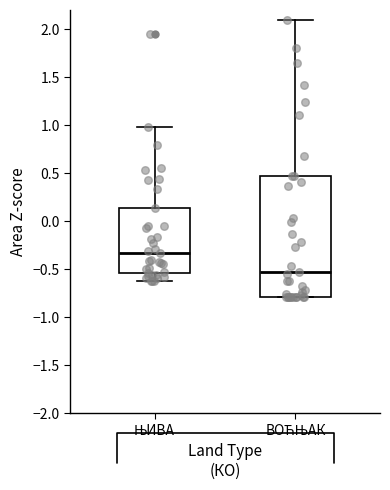

Reading left to right, read every box against the y-axis: the position of its median line, the range the box covers, and the ends of its whiskers. The values are not printed on the chart, so give them approximately, as read against the axis.

ЊИВА: median -0.35, box -0.55 to 0.15, whiskers -0.65 to 1.00
ВОЋЊАК: median -0.55, box -0.80 to 0.45, whiskers -0.80 to 2.10